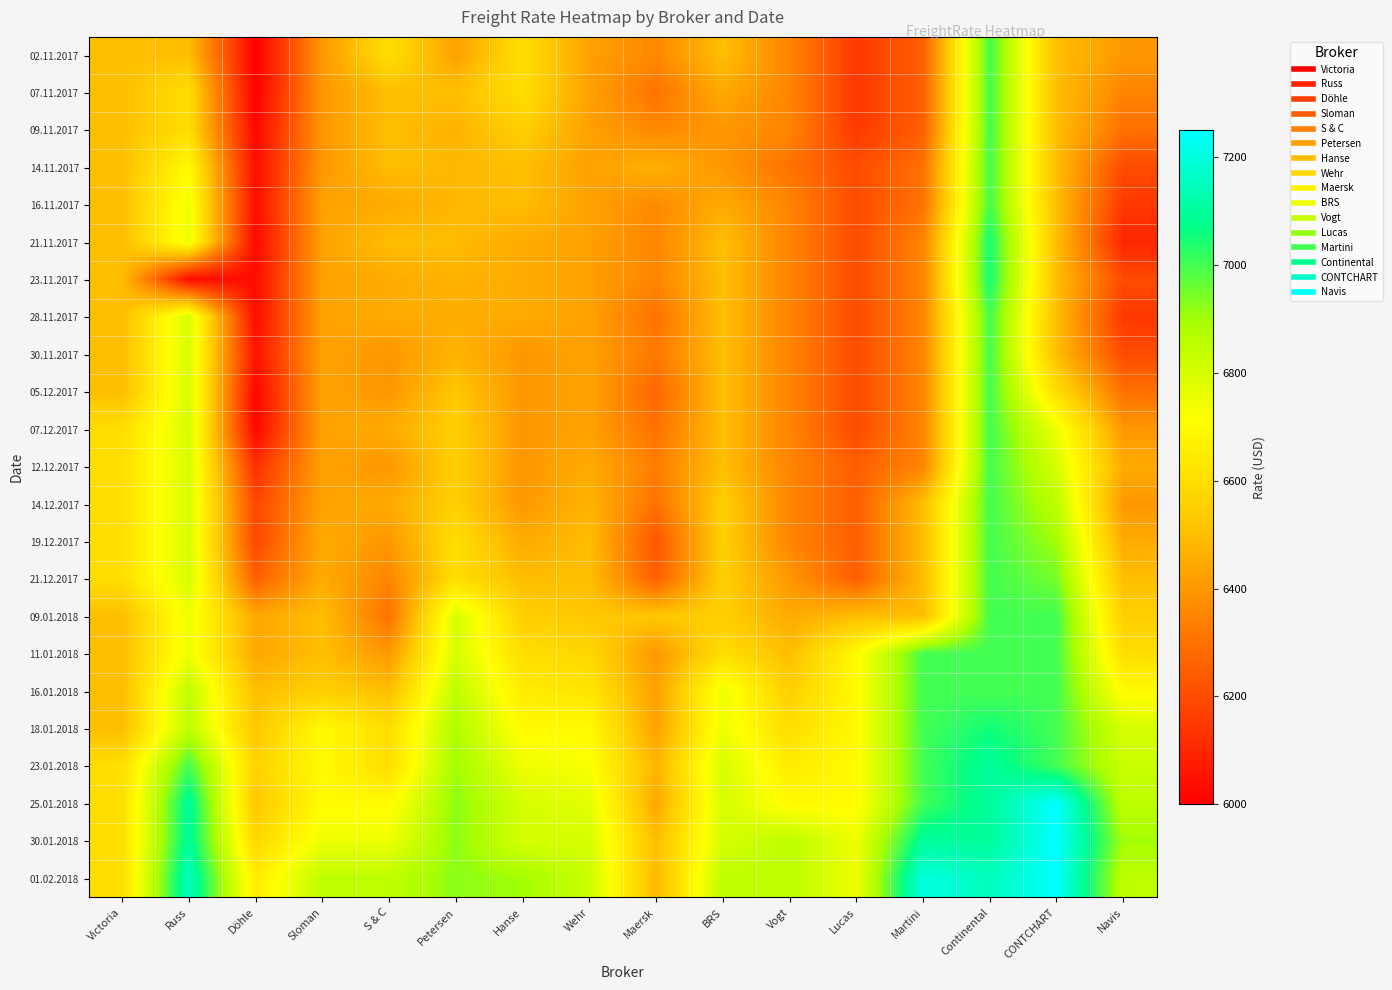

Reading left to right, what are all the values shown in this chart?

02.11.2017: Victoria=6500	Russ=6500	Döhle=6000	Sloman=6400	S & C=6600	Petersen=6425	Hanse=6600	Wehr=6425	Maersk=6360	BRS=6500	Vogt=6350	Lucas=6150	Martini=6250	Continental=7000	CONTCHART=6500	Navis=6400
07.11.2017: Victoria=6500	Russ=6600	Döhle=6000	Sloman=6400	S & C=6500	Petersen=6500	Hanse=6600	Wehr=6425	Maersk=6303	BRS=6450	Vogt=6350	Lucas=6150	Martini=6250	Continental=7000	CONTCHART=6500	Navis=6350
09.11.2017: Victoria=6500	Russ=6600	Döhle=6017	Sloman=6400	S & C=6500	Petersen=6475	Hanse=6550	Wehr=6425	Maersk=6360	BRS=6400	Vogt=6350	Lucas=6150	Martini=6250	Continental=7000	CONTCHART=6500	Navis=6300
14.11.2017: Victoria=6500	Russ=6700	Döhle=6036	Sloman=6400	S & C=6500	Petersen=6485	Hanse=6500	Wehr=6425	Maersk=6466	BRS=6400	Vogt=6300	Lucas=6200	Martini=6300	Continental=7000	CONTCHART=6500	Navis=6200
16.11.2017: Victoria=6500	Russ=6750	Döhle=6036	Sloman=6425	S & C=6450	Petersen=6485	Hanse=6500	Wehr=6425	Maersk=6365	BRS=6450	Vogt=6350	Lucas=6200	Martini=6300	Continental=7000	CONTCHART=6500	Navis=6150
21.11.2017: Victoria=6500	Russ=6750	Döhle=6025	Sloman=6425	S & C=6500	Petersen=6495	Hanse=6450	Wehr=6425	Maersk=6355	BRS=6500	Vogt=6350	Lucas=6200	Martini=6350	Continental=7050	CONTCHART=6500	Navis=6100
23.11.2017: Victoria=6500	Russ=6033	Döhle=6033	Sloman=6425	S & C=6450	Petersen=6475	Hanse=6450	Wehr=6425	Maersk=6350	BRS=6500	Vogt=6350	Lucas=6200	Martini=6350	Continental=7050	CONTCHART=6500	Navis=6200
28.11.2017: Victoria=6500	Russ=6800	Döhle=6033	Sloman=6425	S & C=6450	Petersen=6450	Hanse=6450	Wehr=6425	Maersk=6302	BRS=6500	Vogt=6350	Lucas=6200	Martini=6350	Continental=7000	CONTCHART=6500	Navis=6150
30.11.2017: Victoria=6500	Russ=6800	Döhle=6050	Sloman=6425	S & C=6400	Petersen=6475	Hanse=6400	Wehr=6425	Maersk=6320	BRS=6500	Vogt=6350	Lucas=6200	Martini=6350	Continental=7000	CONTCHART=6500	Navis=6200
05.12.2017: Victoria=6500	Russ=6800	Döhle=6017	Sloman=6425	S & C=6400	Petersen=6525	Hanse=6400	Wehr=6425	Maersk=6270	BRS=6500	Vogt=6350	Lucas=6200	Martini=6350	Continental=7000	CONTCHART=6600	Navis=6300
07.12.2017: Victoria=6600	Russ=6800	Döhle=6017	Sloman=6425	S & C=6450	Petersen=6550	Hanse=6400	Wehr=6425	Maersk=6300	BRS=6500	Vogt=6350	Lucas=6200	Martini=6350	Continental=7000	CONTCHART=6750	Navis=6400
12.12.2017: Victoria=6600	Russ=6800	Döhle=6125	Sloman=6425	S & C=6400	Petersen=6550	Hanse=6400	Wehr=6450	Maersk=6333	BRS=6500	Vogt=6350	Lucas=6250	Martini=6350	Continental=7000	CONTCHART=6800	Navis=6450
14.12.2017: Victoria=6600	Russ=6800	Döhle=6188	Sloman=6425	S & C=6450	Petersen=6550	Hanse=6400	Wehr=6475	Maersk=6300	BRS=6550	Vogt=6350	Lucas=6250	Martini=6500	Continental=7000	CONTCHART=6850	Navis=6400
19.12.2017: Victoria=6600	Russ=6800	Döhle=6188	Sloman=6450	S & C=6400	Petersen=6600	Hanse=6450	Wehr=6500	Maersk=6225	BRS=6550	Vogt=6350	Lucas=6250	Martini=6500	Continental=7000	CONTCHART=6900	Navis=6450
21.12.2017: Victoria=6600	Russ=6800	Döhle=6255	Sloman=6450	S & C=6350	Petersen=6600	Hanse=6500	Wehr=6500	Maersk=6250	BRS=6550	Vogt=6400	Lucas=6250	Martini=6500	Continental=7000	CONTCHART=6950	Navis=6500
09.01.2018: Victoria=6500	Russ=6750	Döhle=6442	Sloman=6500	S & C=6300	Petersen=6800	Hanse=6550	Wehr=6525	Maersk=6525	BRS=6550	Vogt=6450	Lucas=6500	Martini=6500	Continental=7000	CONTCHART=7000	Navis=6550
11.01.2018: Victoria=6500	Russ=6750	Döhle=6442	Sloman=6500	S & C=6400	Petersen=6800	Hanse=6600	Wehr=6575	Maersk=6400	BRS=6600	Vogt=6500	Lucas=6700	Martini=7000	Continental=7000	CONTCHART=7000	Navis=6600
16.01.2018: Victoria=6500	Russ=6850	Döhle=6500	Sloman=6550	S & C=6500	Petersen=6850	Hanse=6650	Wehr=6625	Maersk=6425	BRS=6750	Vogt=6550	Lucas=6700	Martini=7000	Continental=7000	CONTCHART=7000	Navis=6700
18.01.2018: Victoria=6500	Russ=6850	Döhle=6525	Sloman=6700	S & C=6600	Petersen=6875	Hanse=6700	Wehr=6700	Maersk=6425	BRS=6750	Vogt=6600	Lucas=6700	Martini=7000	Continental=7050	CONTCHART=7000	Navis=6800
23.01.2018: Victoria=6600	Russ=7000	Döhle=6563	Sloman=6700	S & C=6600	Petersen=6900	Hanse=6750	Wehr=6725	Maersk=6475	BRS=6800	Vogt=6650	Lucas=6700	Martini=7000	Continental=7100	CONTCHART=7000	Navis=6825
25.01.2018: Victoria=6600	Russ=7100	Döhle=6525	Sloman=6700	S & C=6700	Petersen=6925	Hanse=6800	Wehr=6775	Maersk=6442	BRS=6800	Vogt=6700	Lucas=6700	Martini=7000	Continental=7100	CONTCHART=7250	Navis=6850
30.01.2018: Victoria=6600	Russ=7100	Döhle=6580	Sloman=6750	S & C=6750	Petersen=6925	Hanse=6800	Wehr=6800	Maersk=6500	BRS=6800	Vogt=6850	Lucas=6750	Martini=7100	Continental=7100	CONTCHART=7250	Navis=6900
01.02.2018: Victoria=6600	Russ=7150	Döhle=6650	Sloman=6850	S & C=6850	Petersen=6925	Hanse=6900	Wehr=6825	Maersk=6485	BRS=6850	Vogt=6850	Lucas=6750	Martini=7200	Continental=7150	CONTCHART=7250	Navis=6850